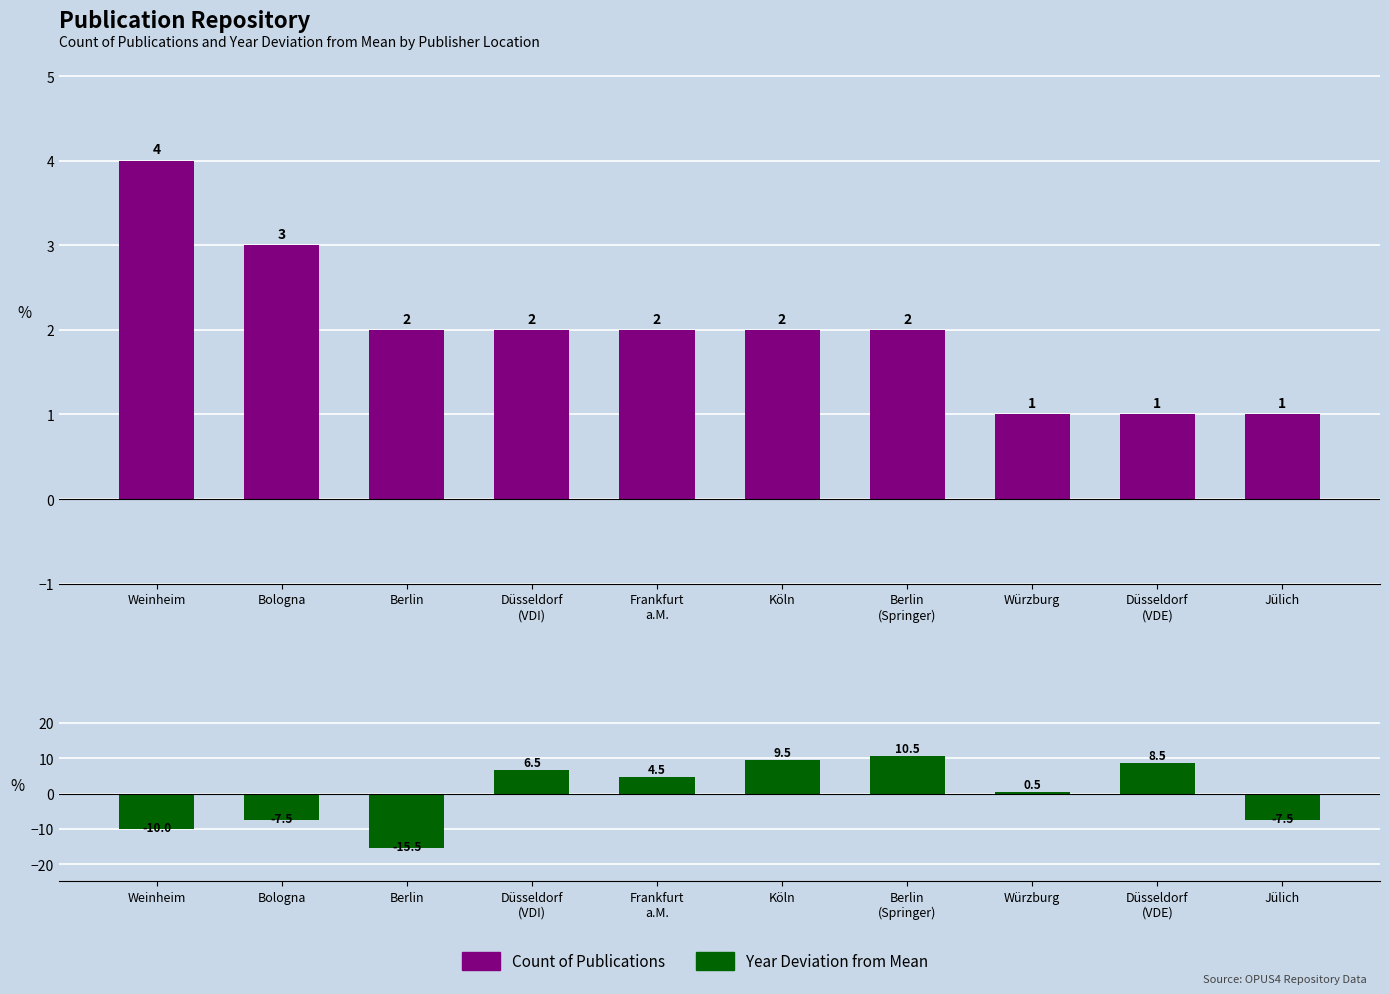

Count the Count of Publications values in the range 1 to 2.

8